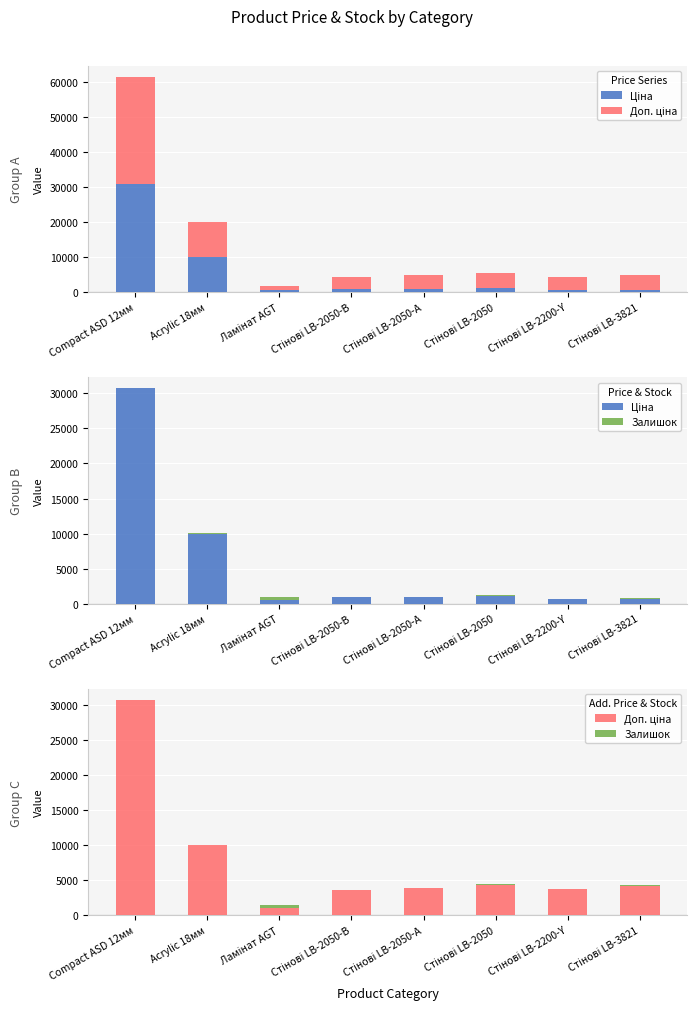

What is the maximum value for Доп. ціна?

30717.1